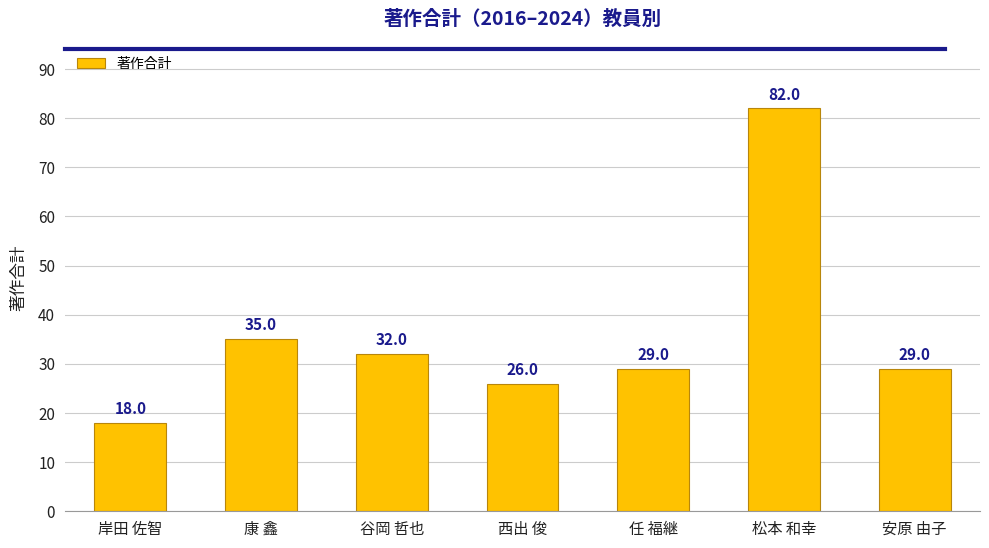

Reading left to right, extract all data points from this chart.

18	35	32	26	29	82	29